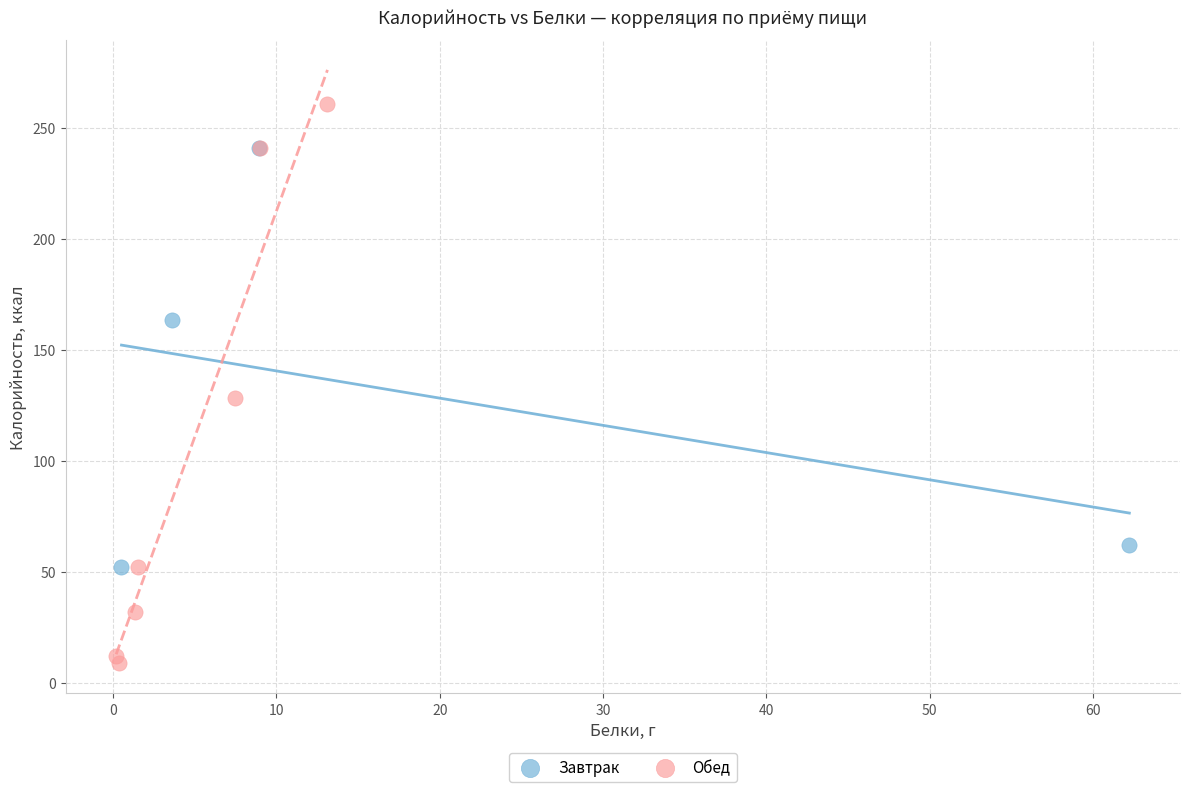

What are all the series names shown in the legend?

Завтрак, Обед